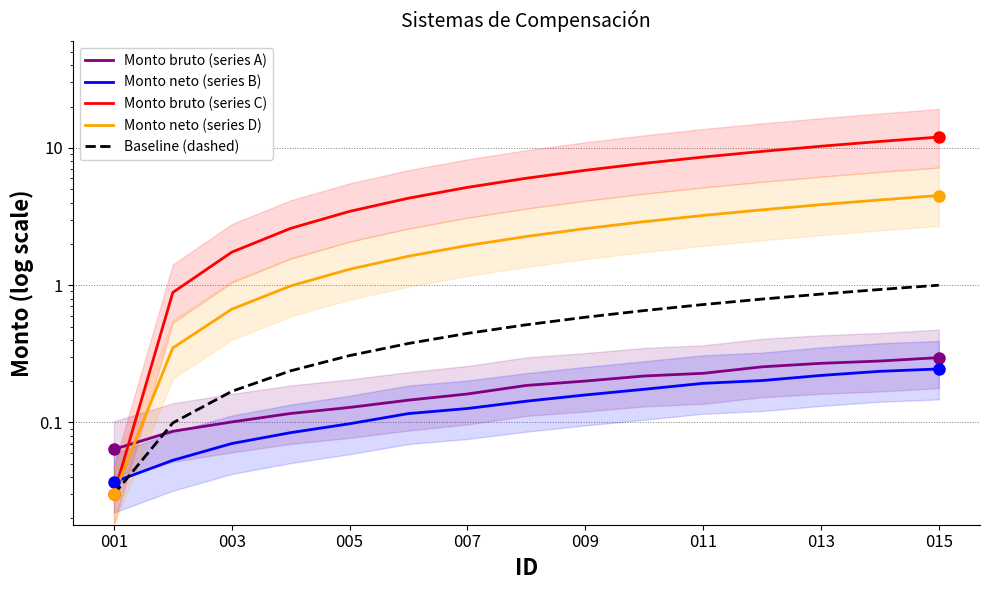

How many lines are shown in the chart?

5